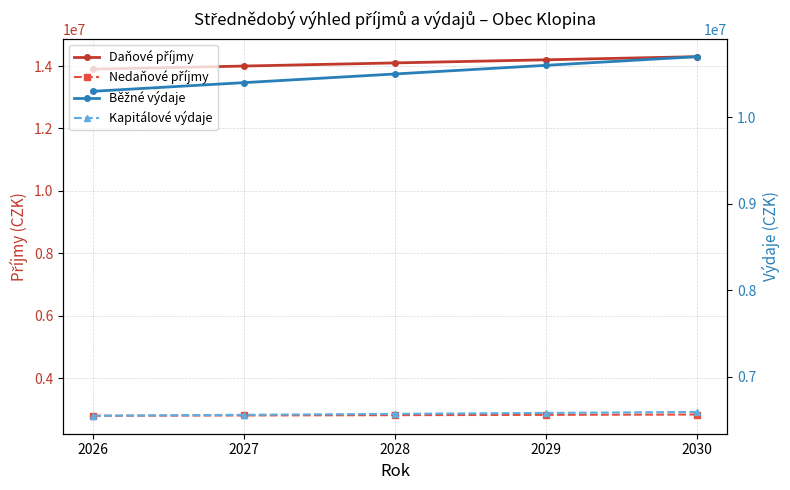

Which series has the largest range (max minus min)?

Daňové příjmy